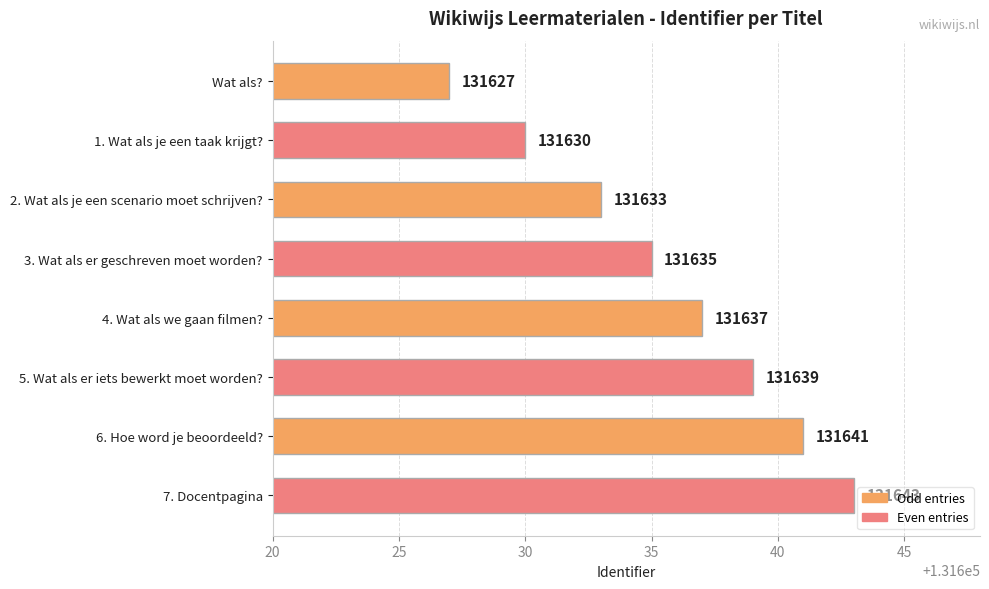

The value at 4. Wat als we gaan filmen? is 131637. True or false?

True